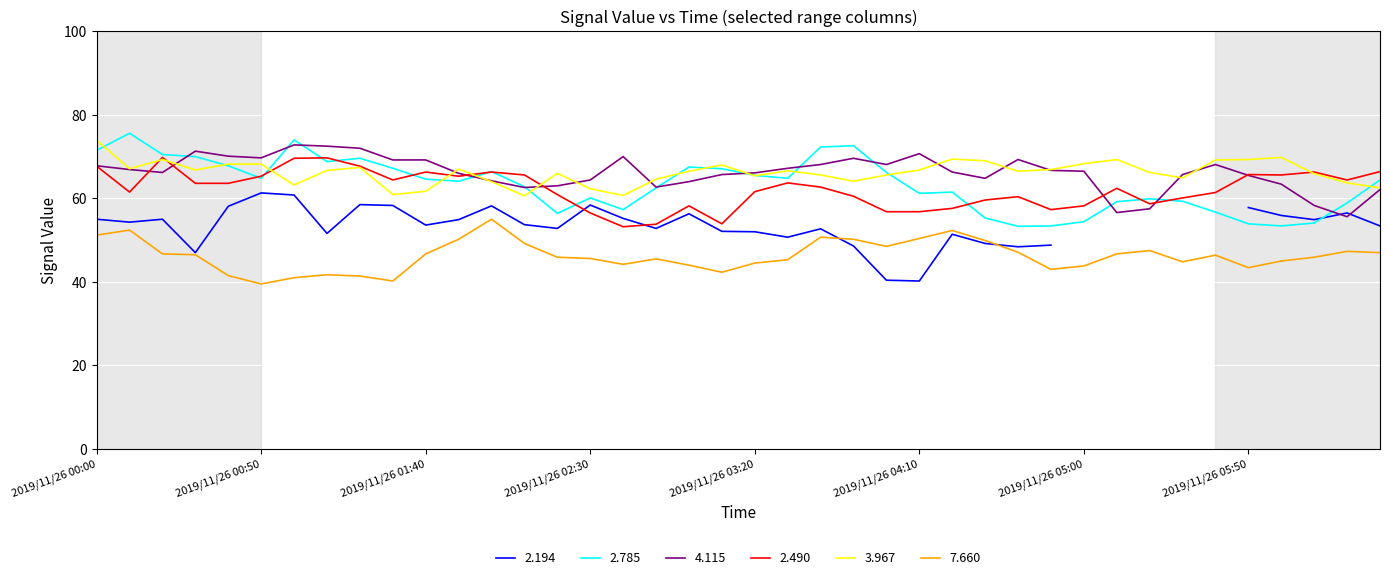

True or false: 2.785 and 2.490 cross at least once.

True